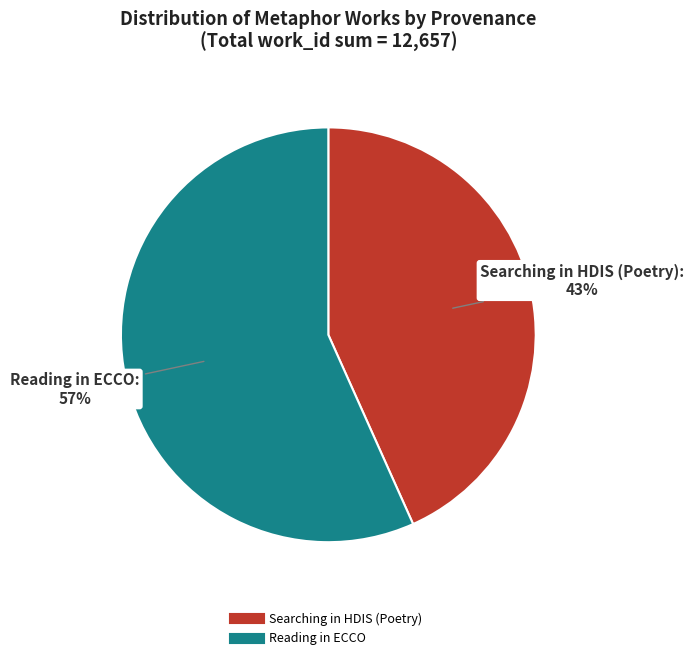

Rank the categories by value from lowest to highest.

Searching in HDIS (Poetry), Reading in ECCO